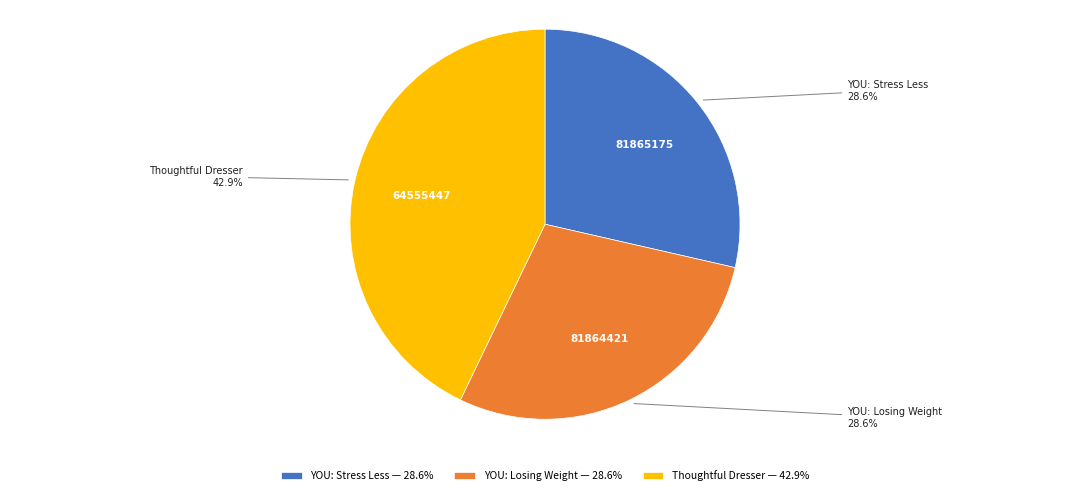

To the nearest percent, what percentage of the pie is Thoughtful Dresser?

43%